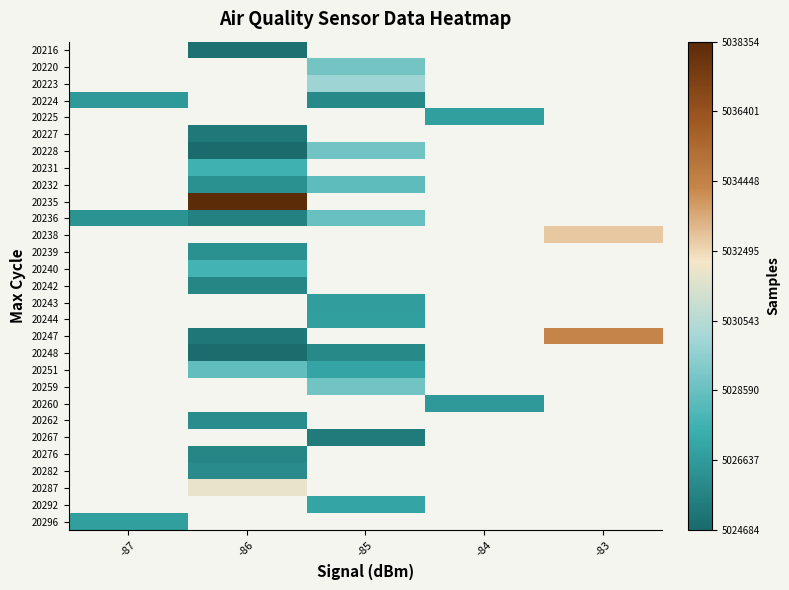

What is the greatest value displayed?

5038354.0